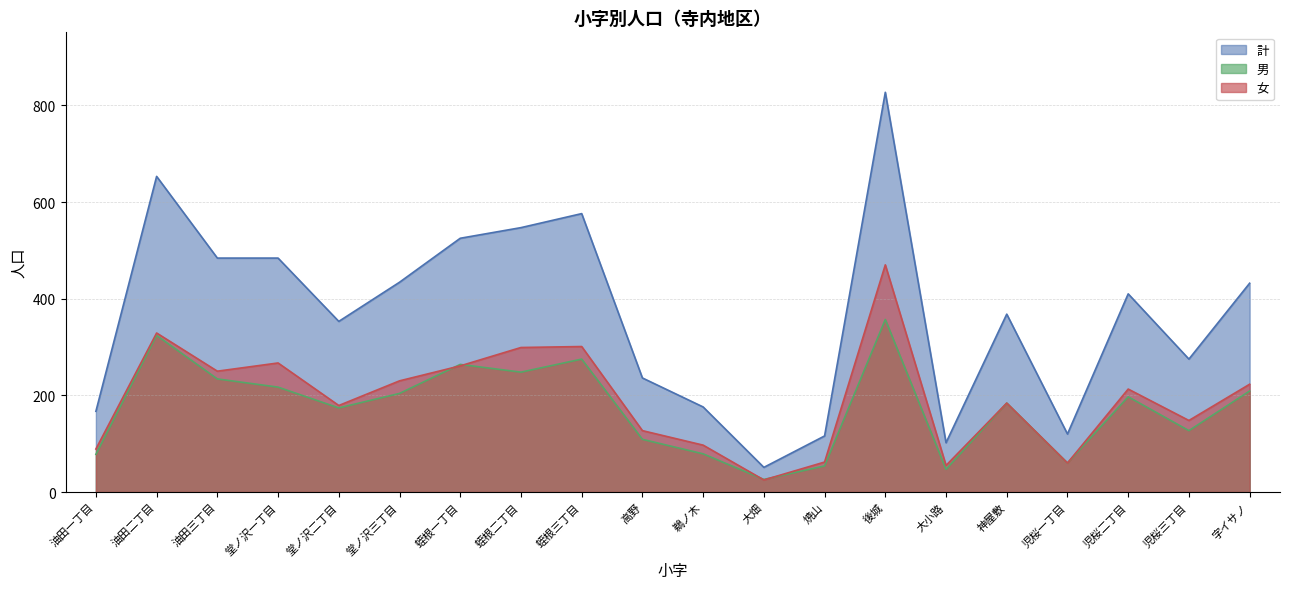

What is the difference between the maximum and minimum values in the 計 series?

776